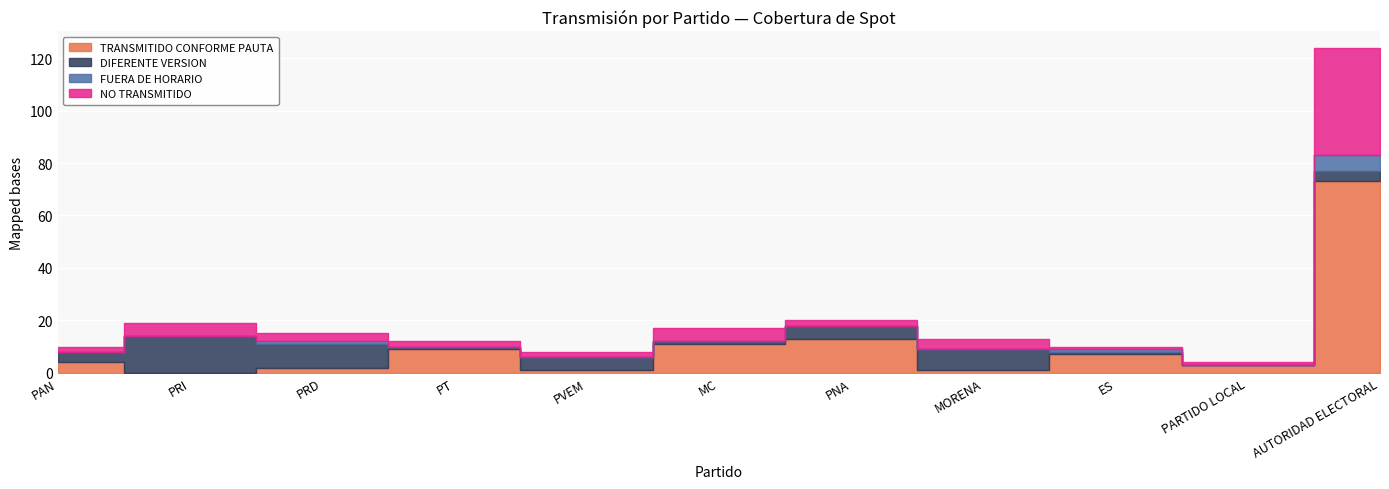

What is the difference between the NO TRANSMITIDO values at ES and PVEM?

1